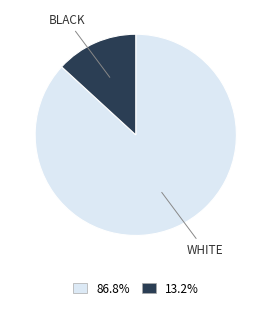

What is the smallest slice in the pie chart?

BLACK